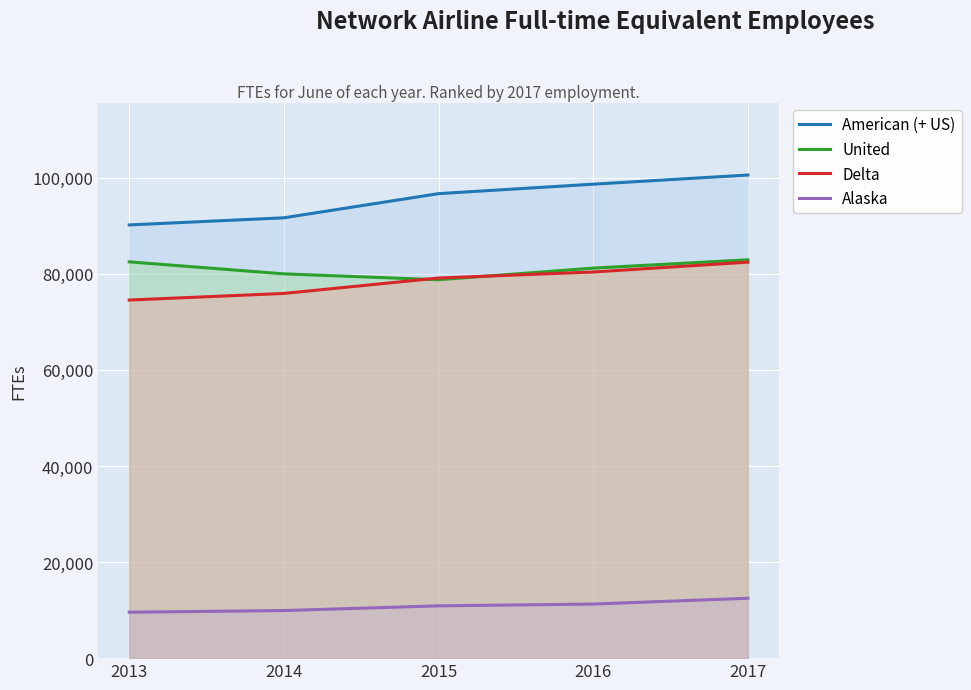

How many values in the Alaska series are below 10886?

2